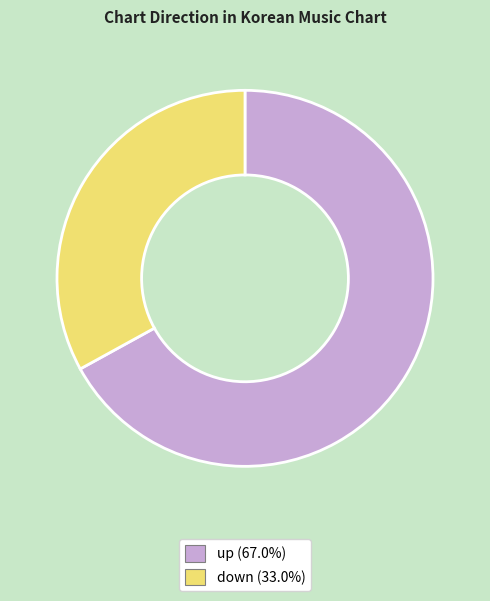

Approximately how many times larger is the value at up compared to down?

2.0